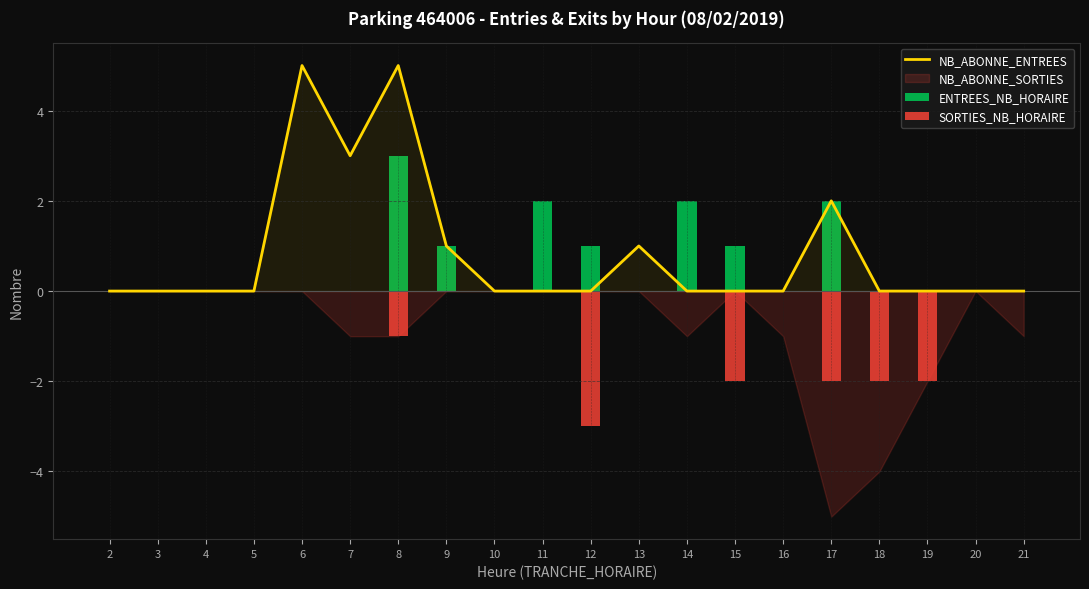

Reading left to right, extract all data points from this chart.

NB_ABONNE_ENTREES: 2=0	3=0	4=0	5=0	6=5	7=3	8=5	9=1	10=0	11=0	12=0	13=1	14=0	15=0	16=0	17=2	18=0	19=0	20=0	21=0
ENTREES_NB_HORAIRE: 2=0	3=0	4=0	5=0	6=0	7=0	8=3	9=1	10=0	11=2	12=1	13=0	14=2	15=1	16=0	17=2	18=0	19=0	20=0	21=0
SORTIES_NB_HORAIRE: 2=0	3=0	4=0	5=0	6=0	7=0	8=-1	9=0	10=0	11=0	12=-3	13=0	14=0	15=-2	16=0	17=-2	18=-2	19=-2	20=0	21=0